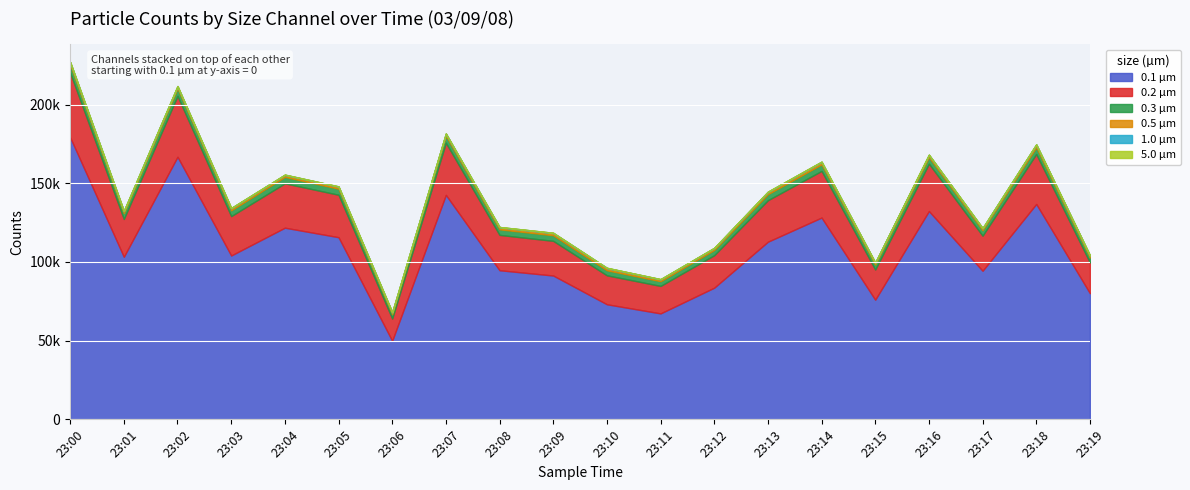

Is it true that 5.0 µm equals 0 at 23:01?

True